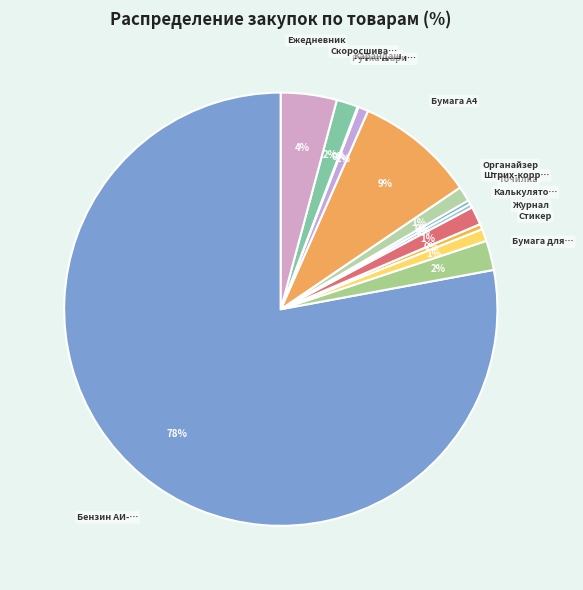

Rank the categories by value from highest to lowest.

Бензин АИ-95, Бумага А4, Ежедневник, Бумага для заметок, Скоросшиватель, Калькулятор, Органайзер, Стикер, Ручка шариковая, Журнал, Точилка, Штрих-корректор, Карандаш